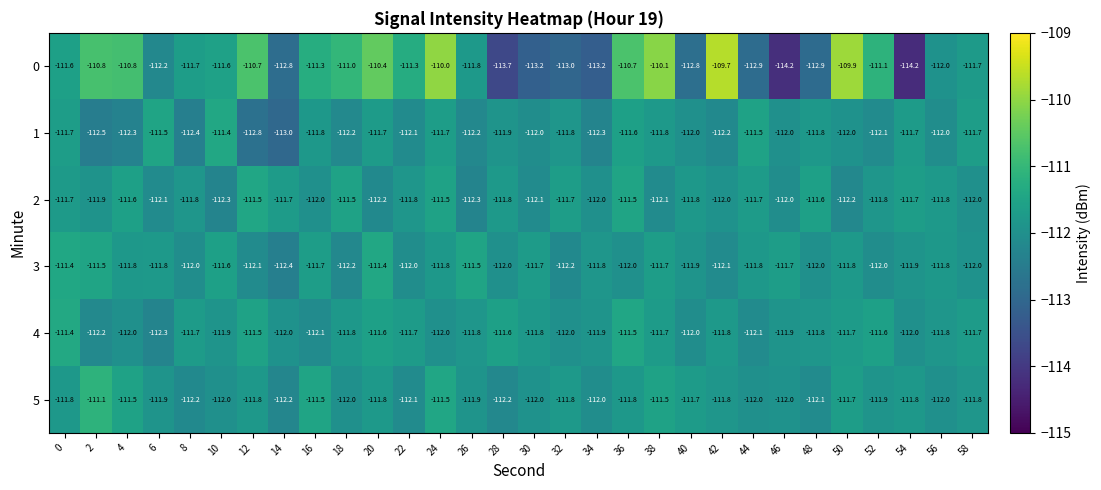

What is the sum of the 5 values at 16 and 44?

-223.5